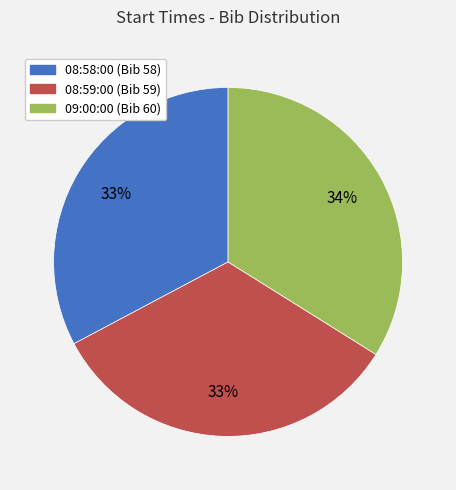

What is the largest slice in the pie chart?

09:00:00